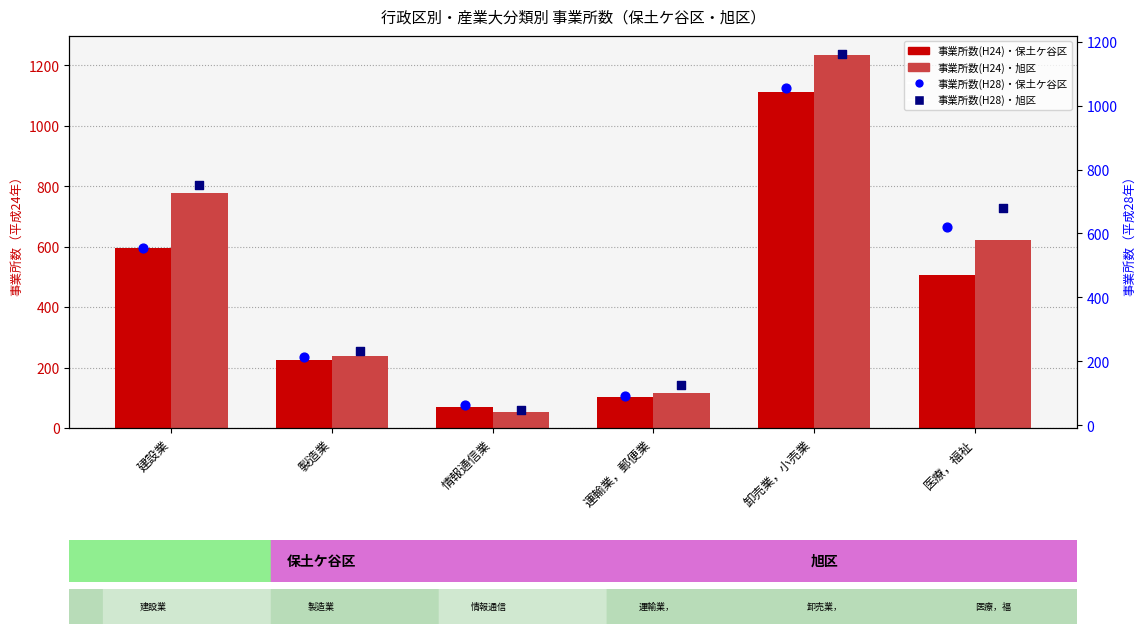

Which series contains the lowest Y value?

事業所数(平成28年)・旭区